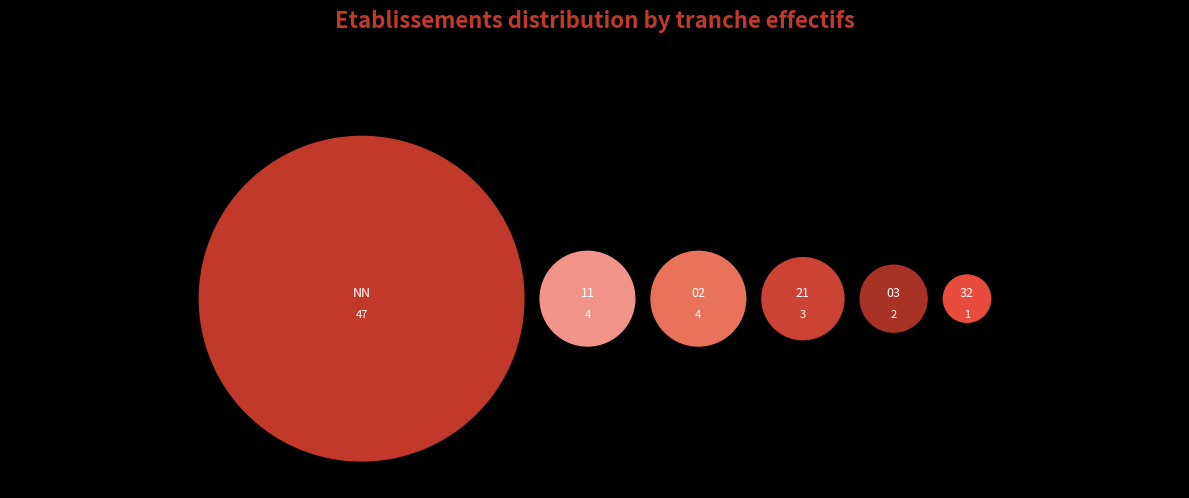

What is the change in value from 21 to 32?

-2